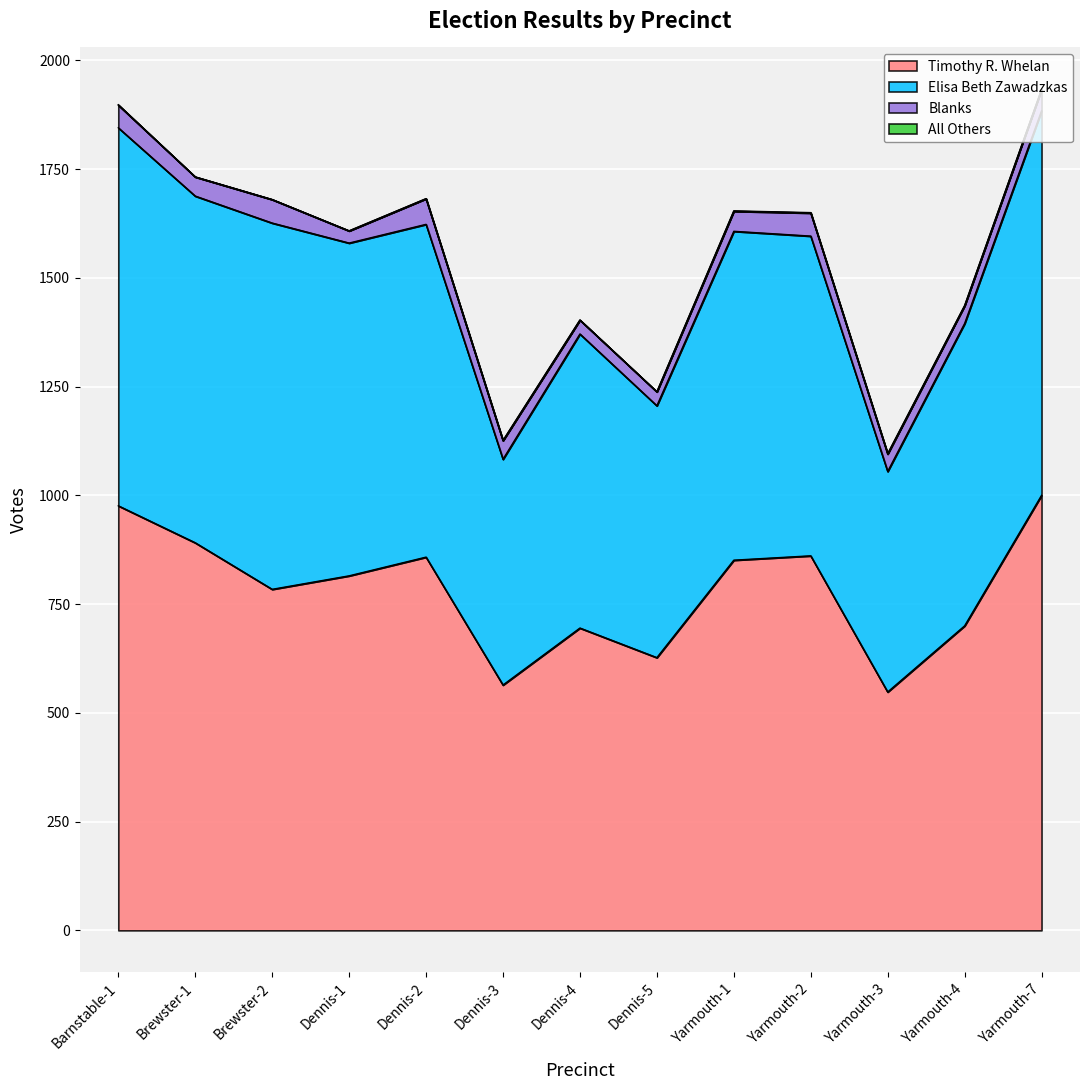

What is the maximum value for Timothy R. Whelan?

1000